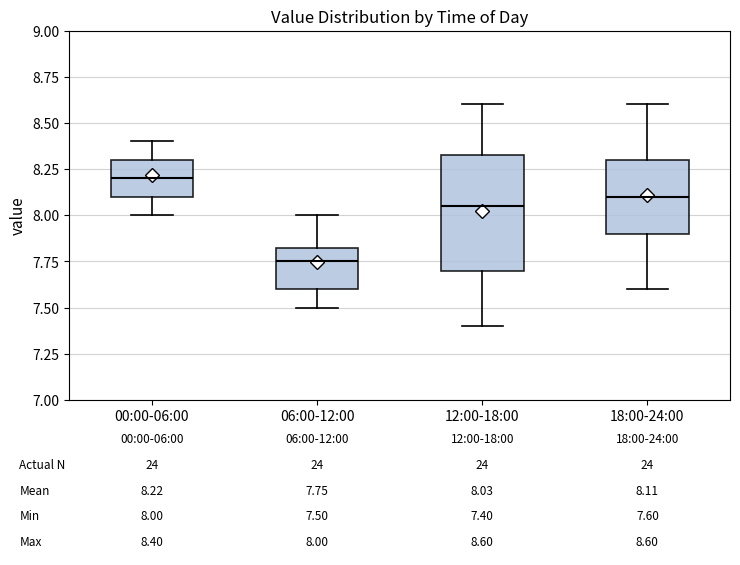

Which box is the tallest, from its lower edge to its upper edge?

12:00-18:00